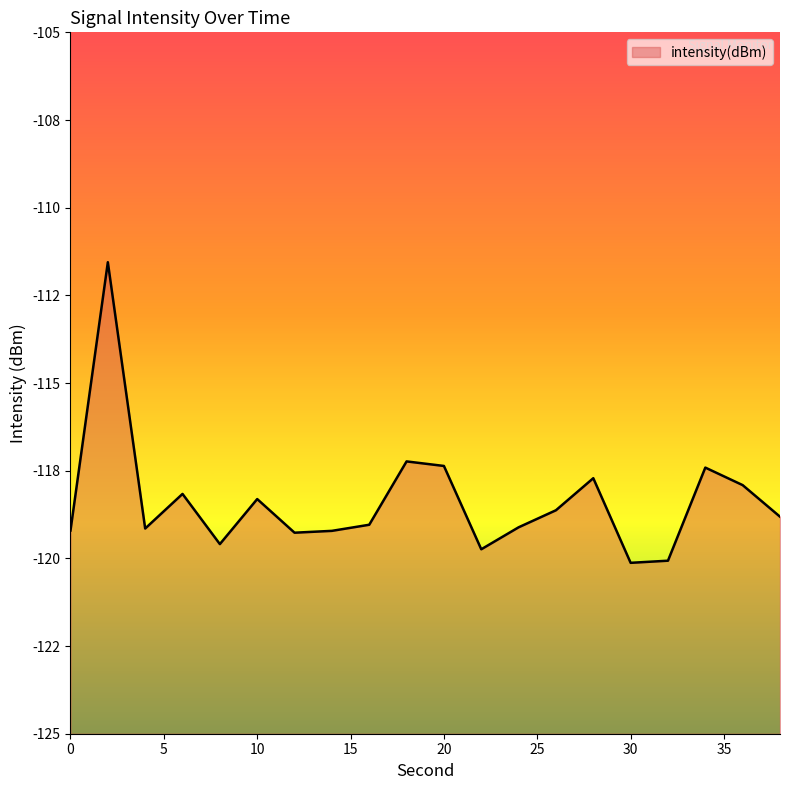

Reading left to right, what are all the values shown in this chart?

-119.2	-111.6	-119.1	-118.2	-119.6	-118.3	-119.3	-119.2	-119.0	-117.2	-117.4	-119.7	-119.1	-118.6	-117.7	-120.1	-120.1	-117.4	-117.9	-118.8